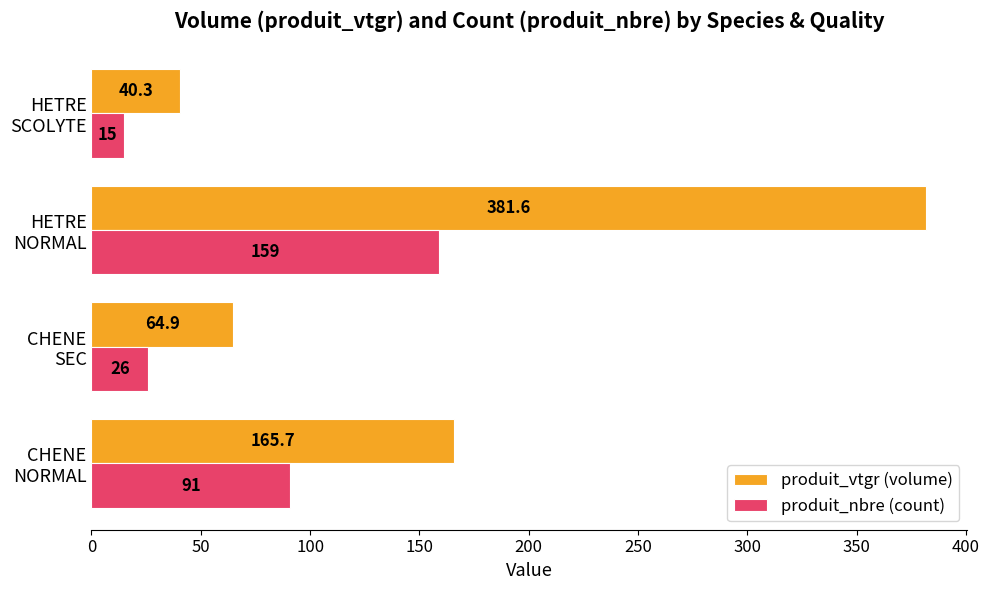

What is the difference between the second highest and second lowest values in the produit_nbre (count) series?

65.0